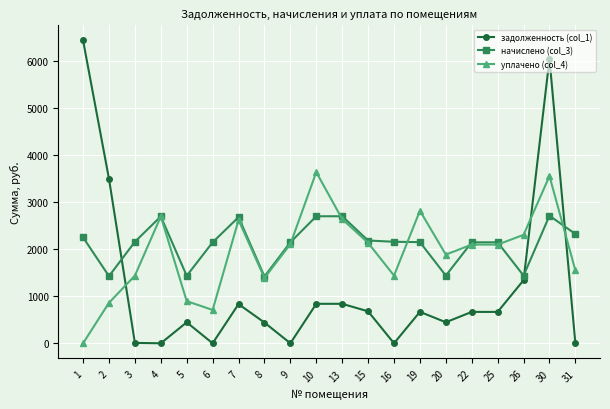

What is the value of the уплачено (col_4) point at the 20th from the left?

1549.9